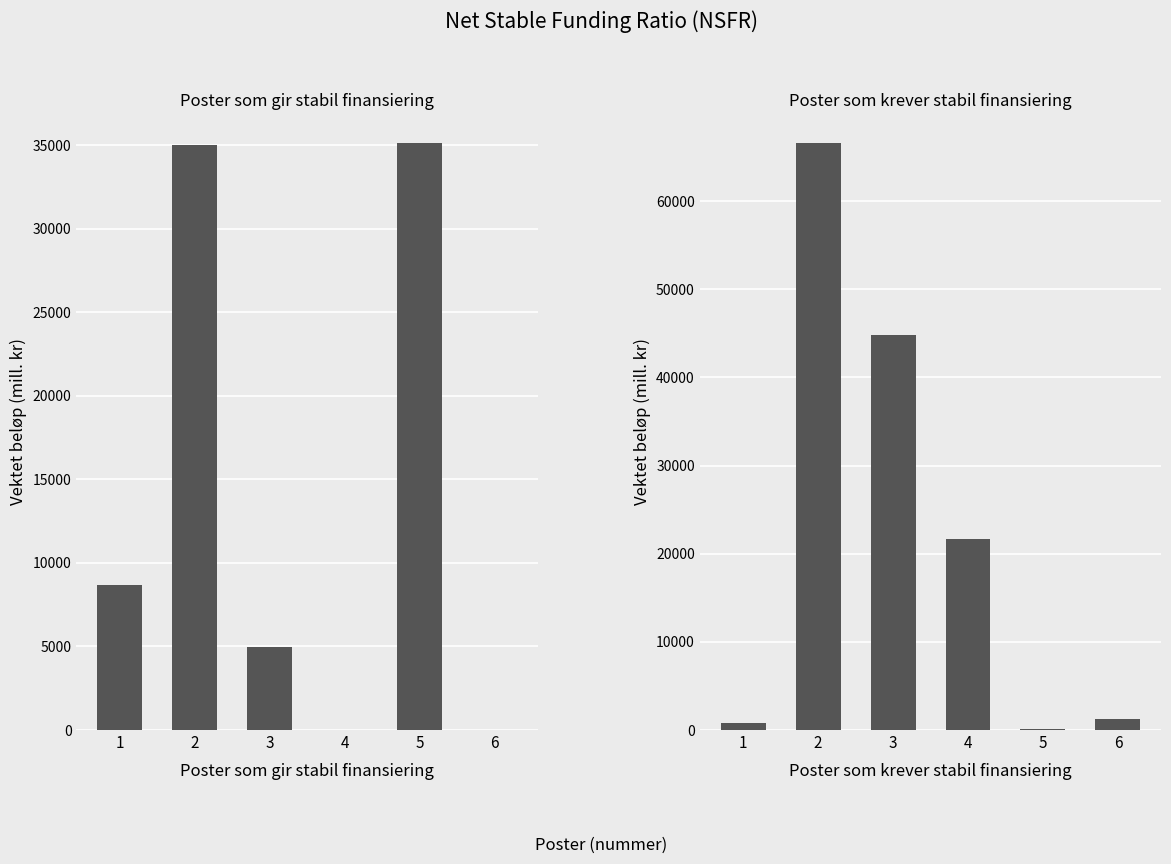

What is the total value across all series at 1?

9443